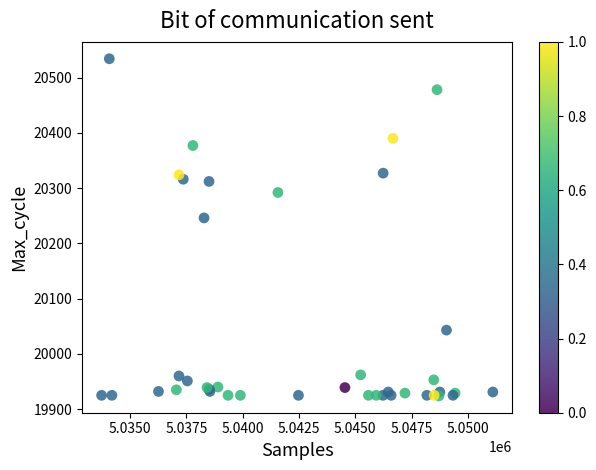

What Y value in the scatter plot is closest to 20229?

20246